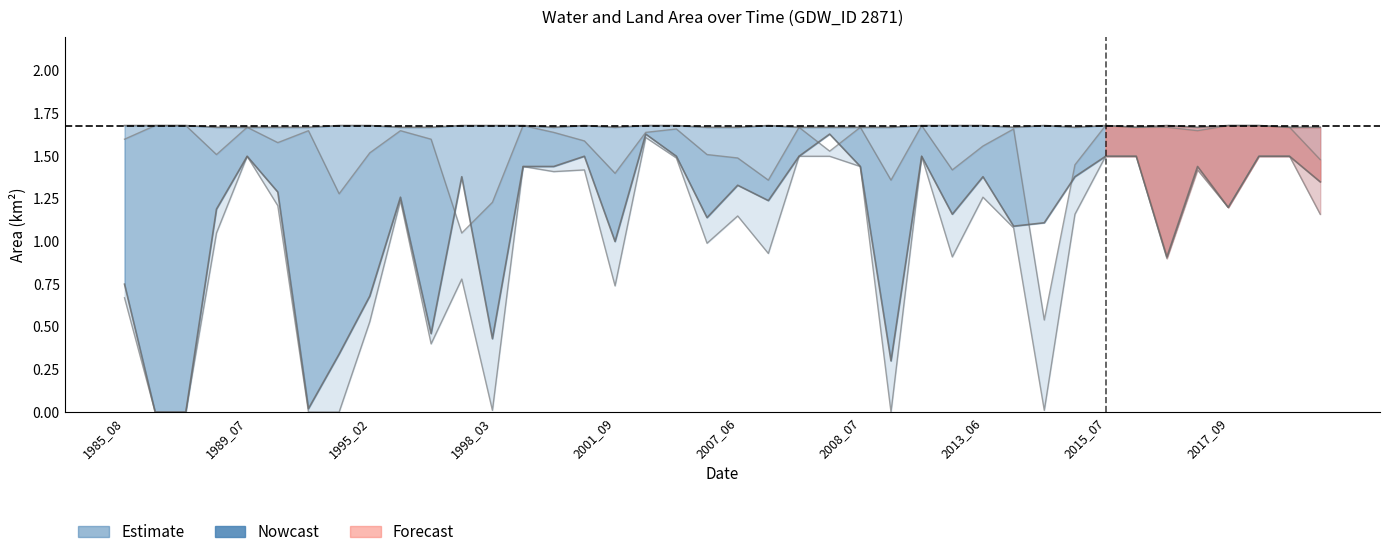

What is the value of the waterArea point at the 8th from the left?

0.3